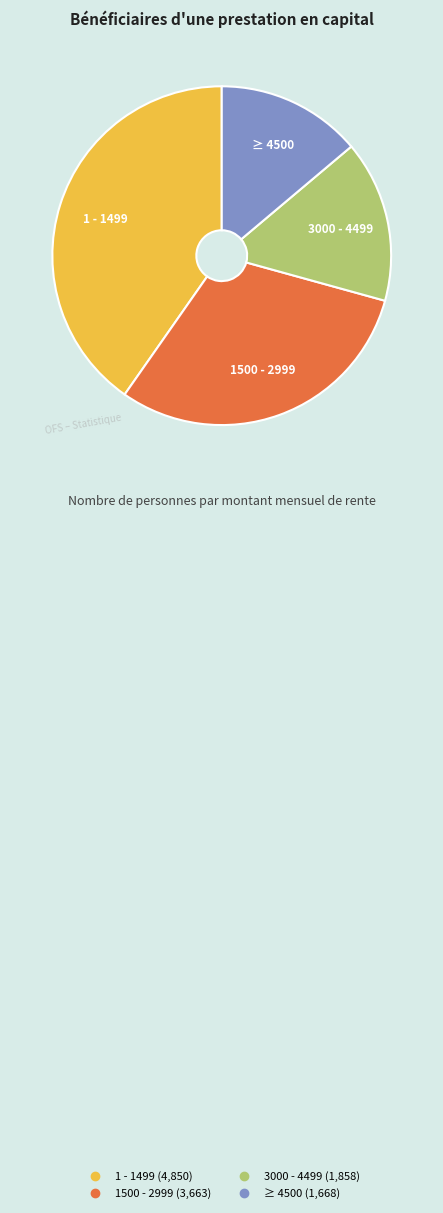

Which has a higher value, ≥ 4500 or 1500 - 2999?

1500 - 2999